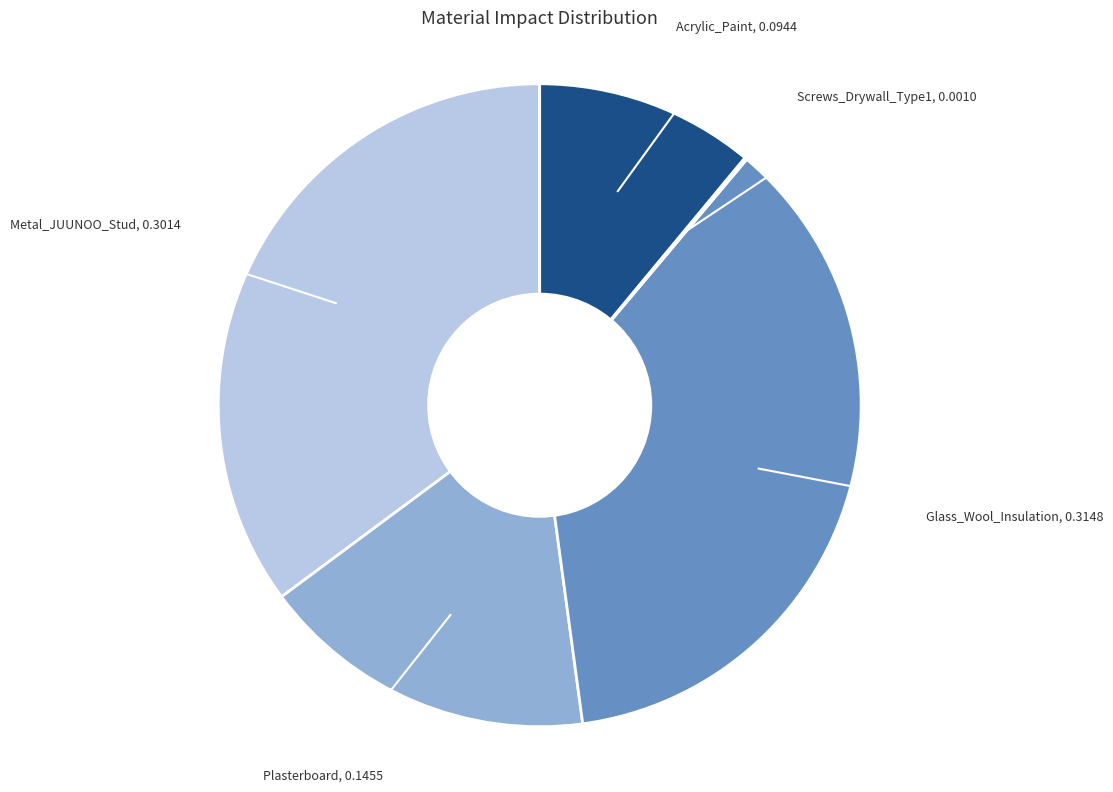

Does Acrylic_Paint represent more than half of the total?

No